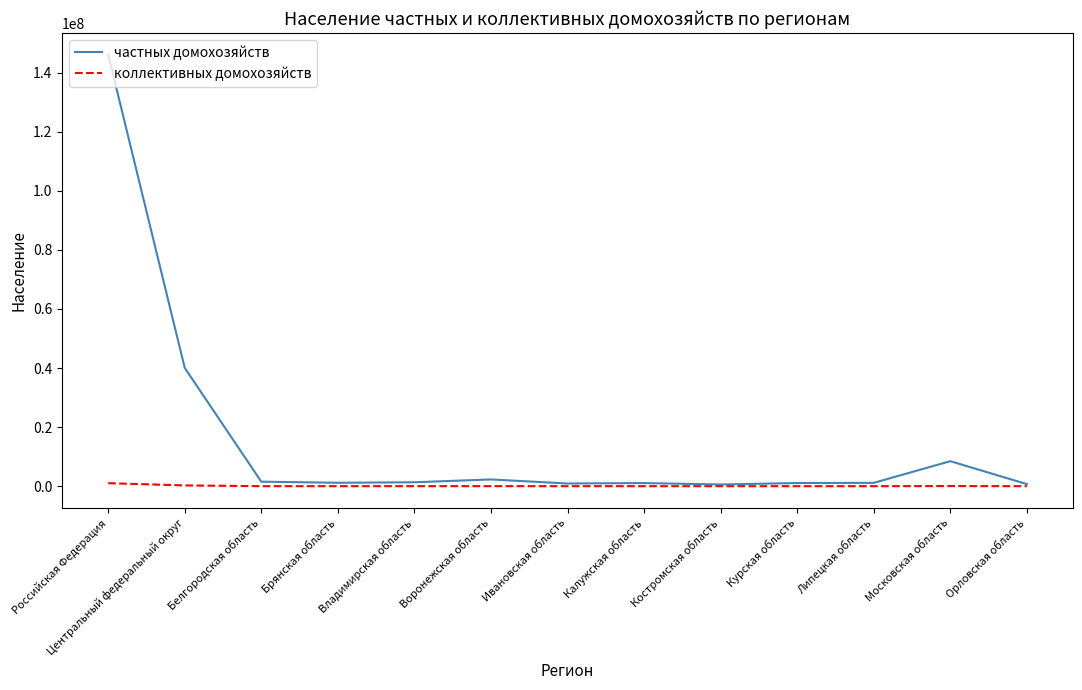

What are all the series names shown in the legend?

частных домохозяйств, коллективных домохозяйств